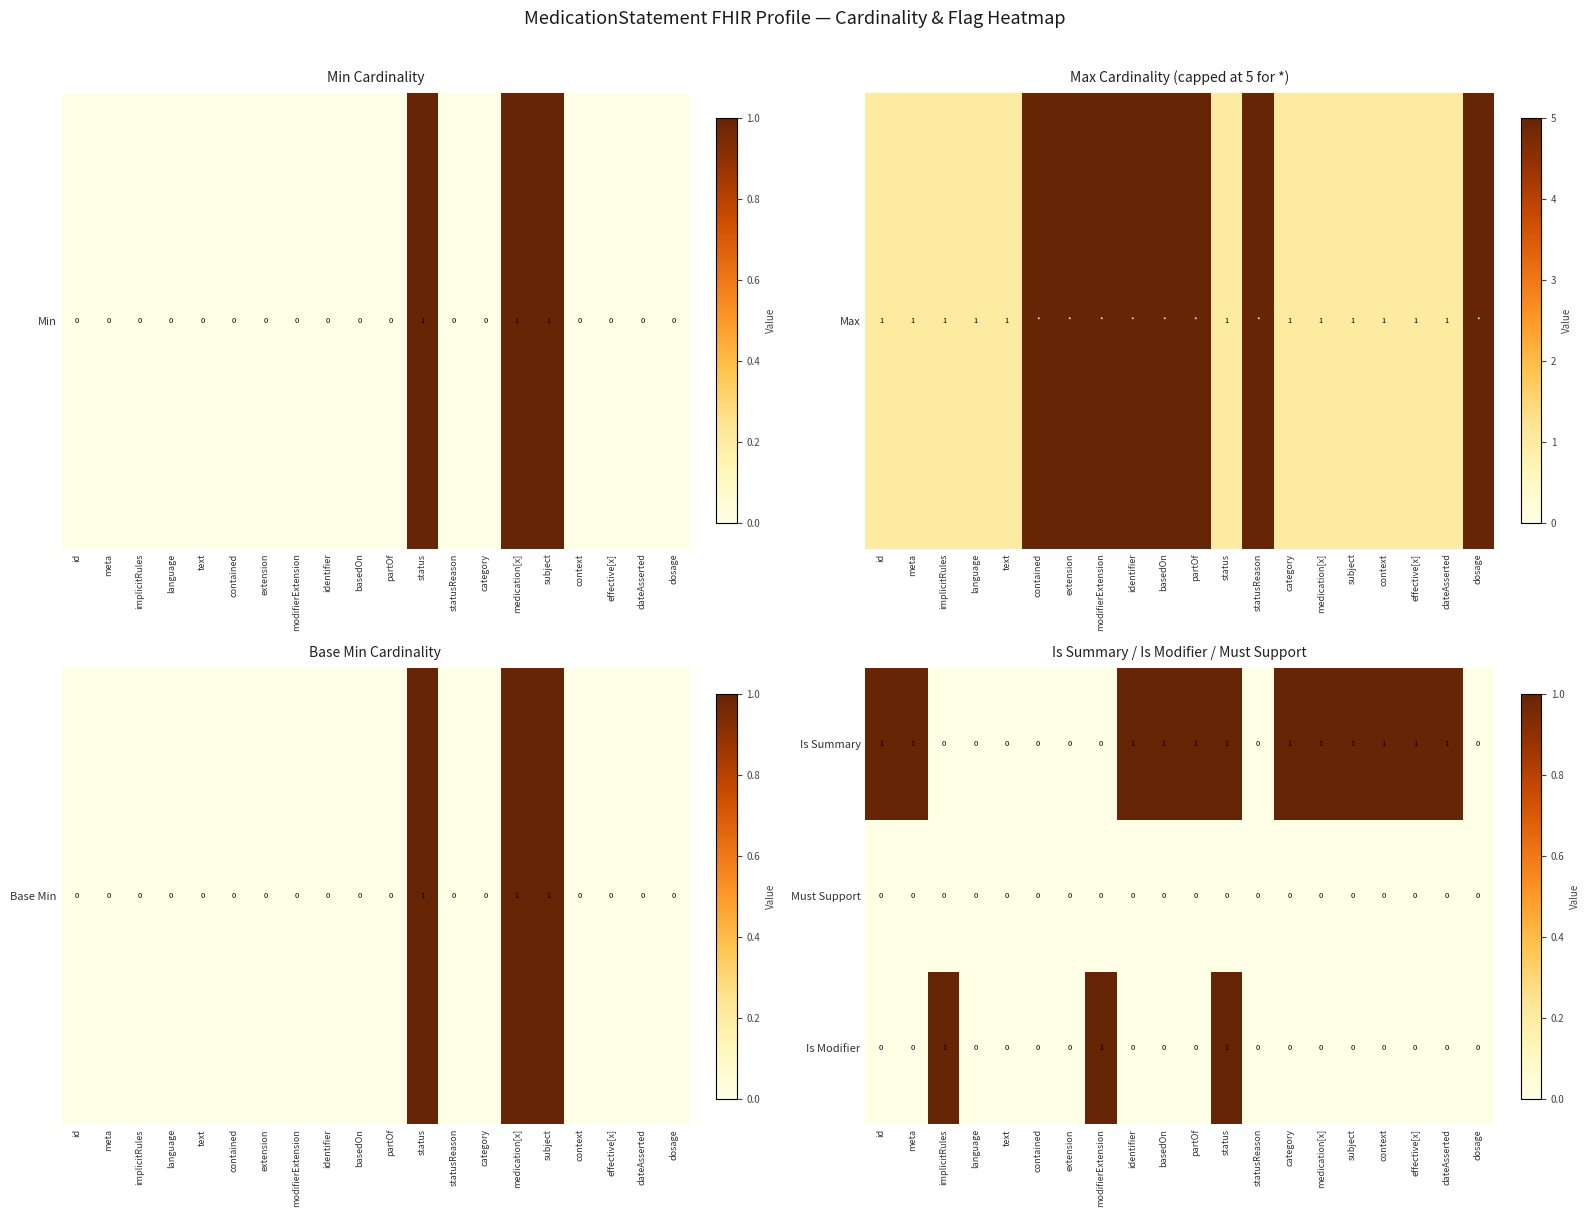

The Is Summary series shows 0 at statusReason. True or false?

True